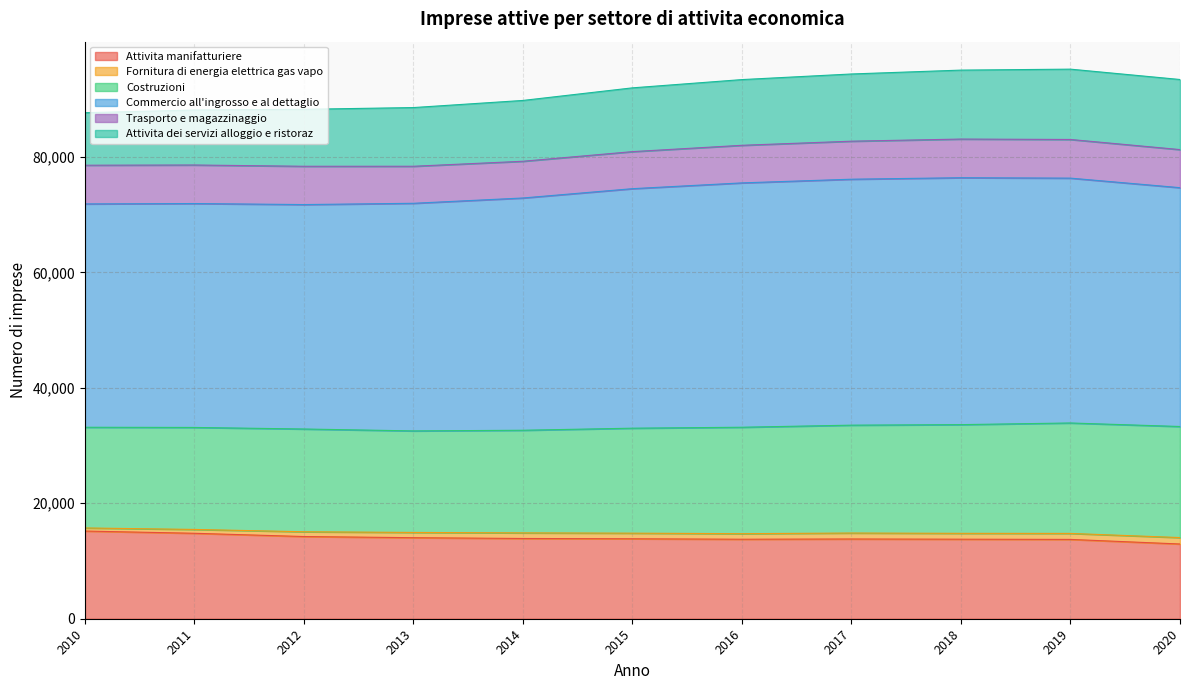

True or false: Attivita dei servizi alloggio e ristoraz has a value of 10170 at 2013.

True